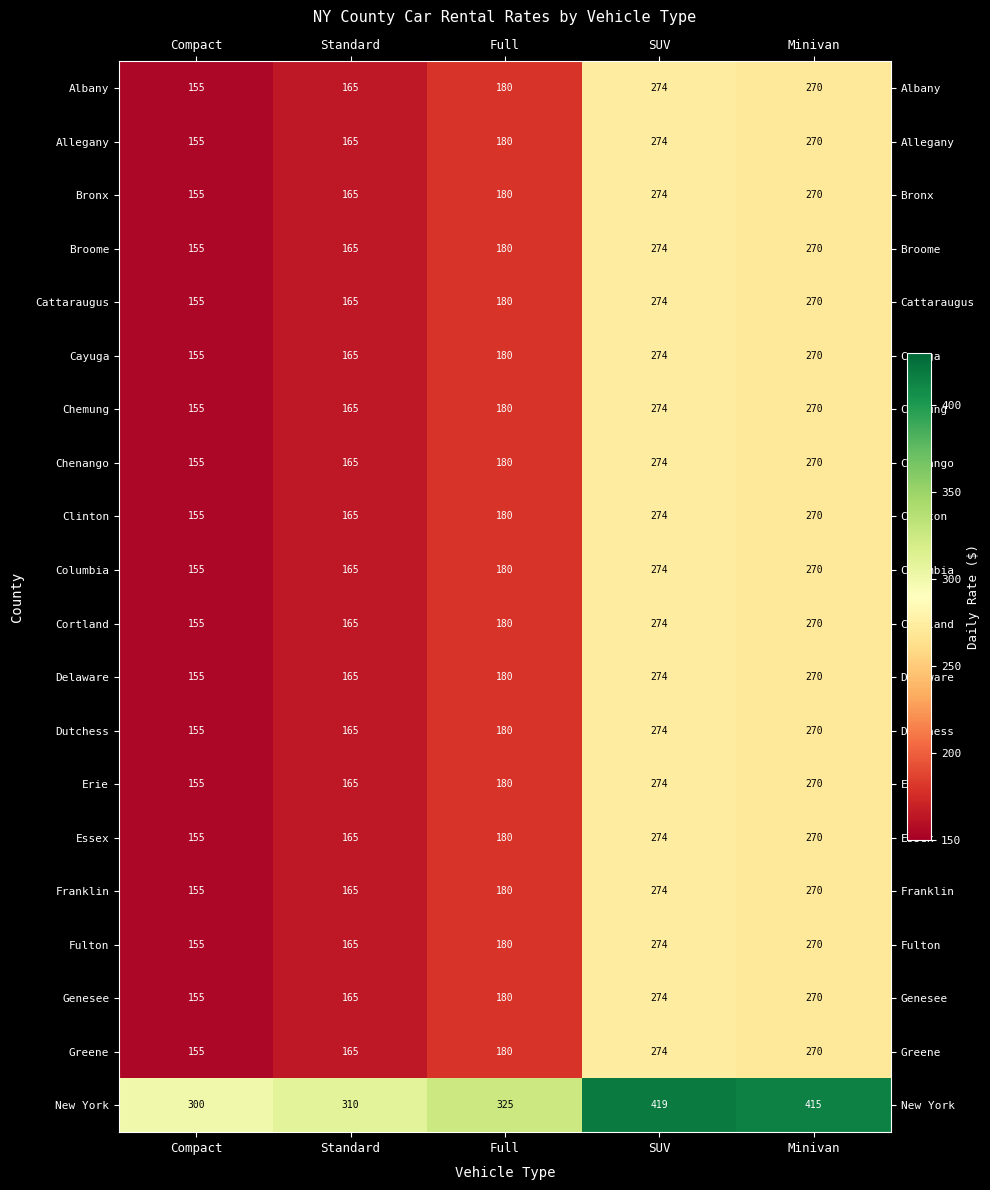

Which series has the largest total across all categories?

New York